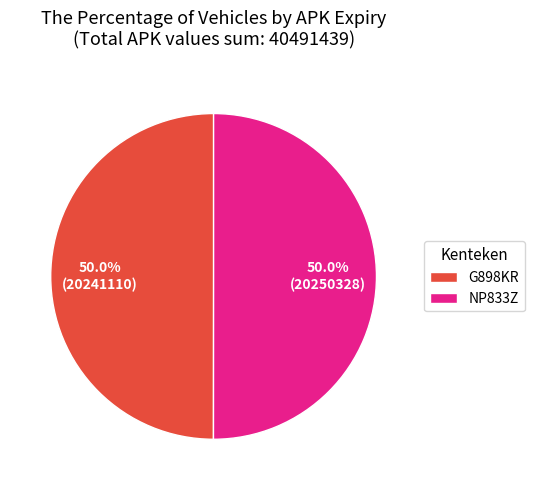

Approximately how many times larger is the value at NP833Z compared to G898KR?

1.0